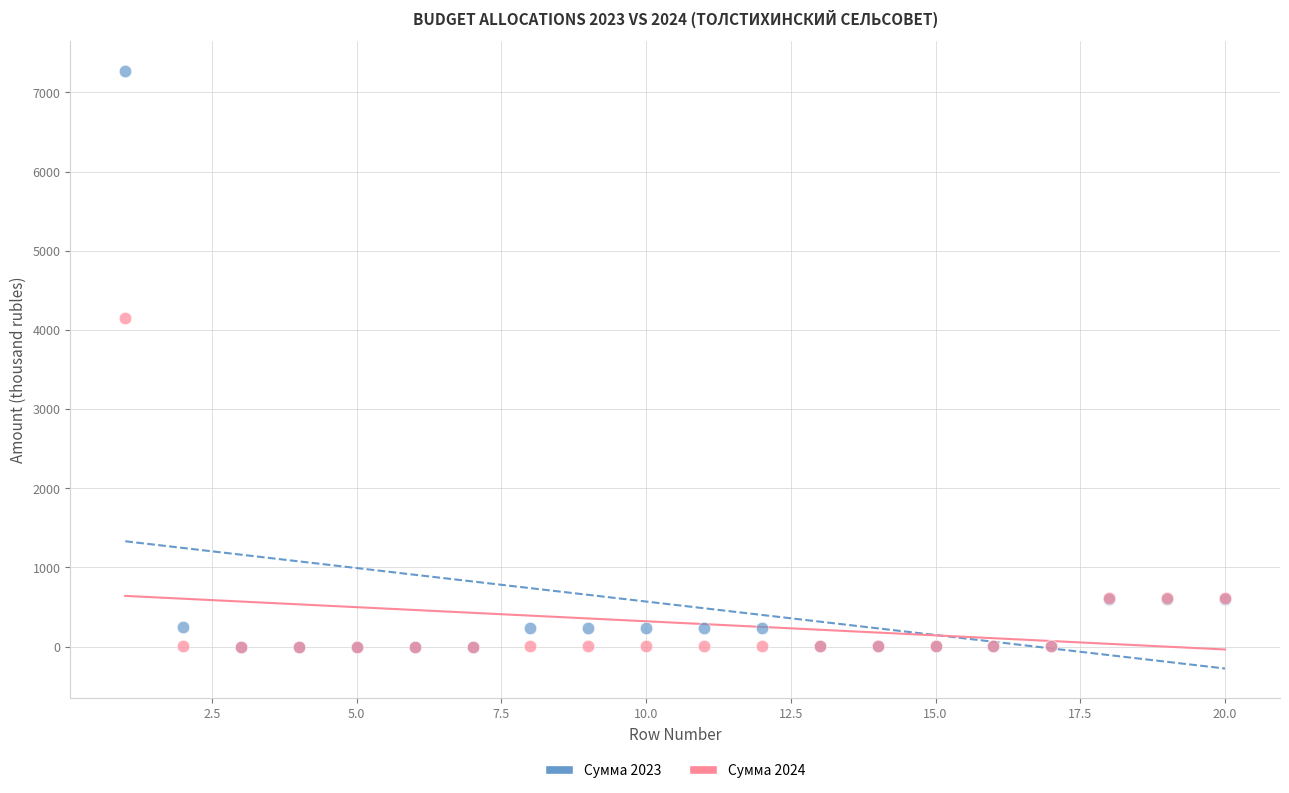

Across all series, what Y value is closest to 3634?

4145.8